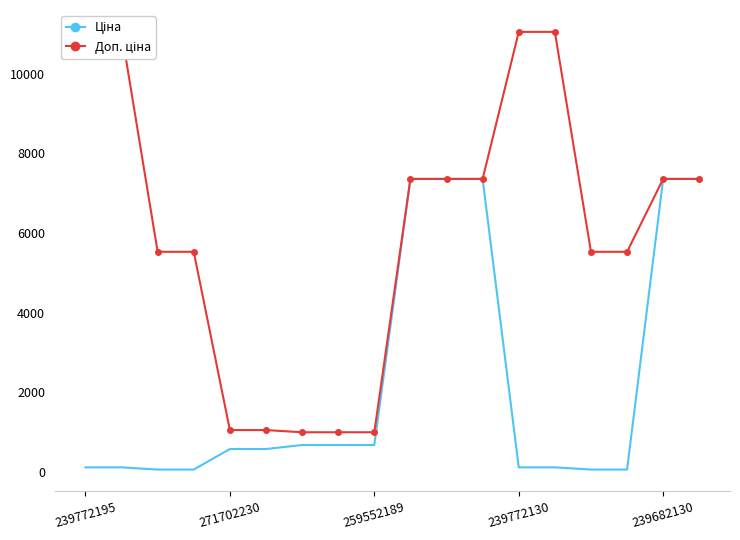

What is the total value across all series at 11?

14720.4